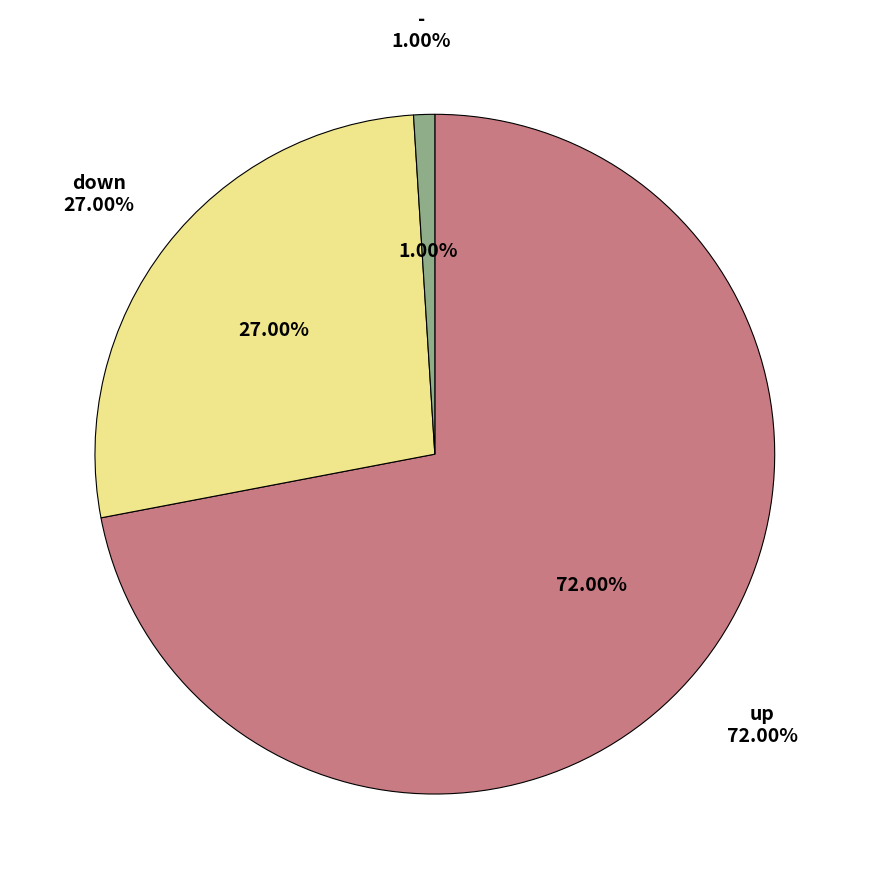

Which slice is the smallest?

-